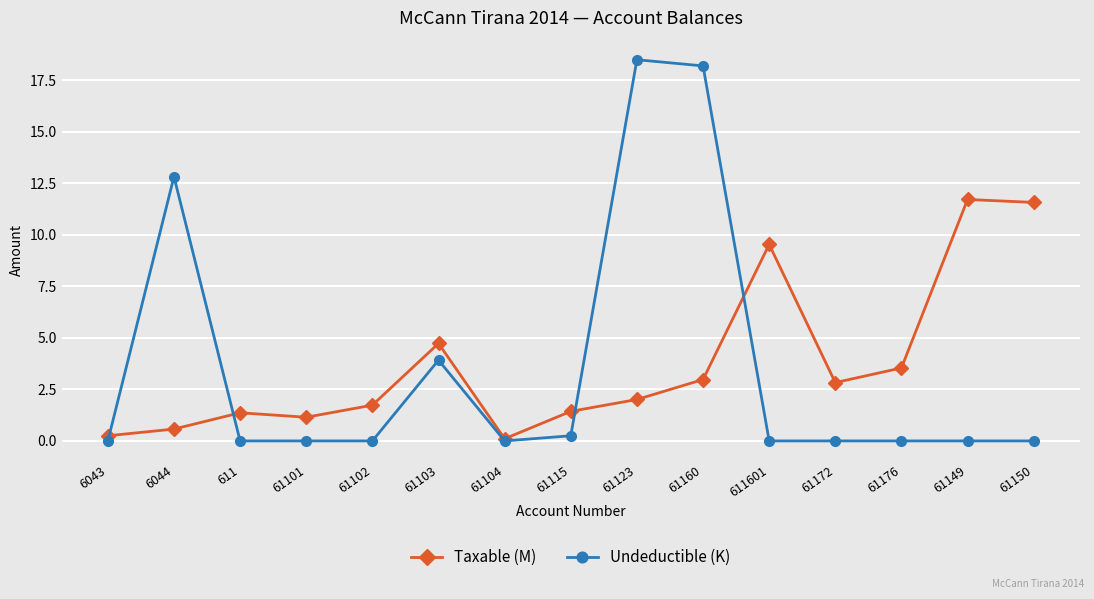

What is the average value of the Undeductible (K) series?

3.6